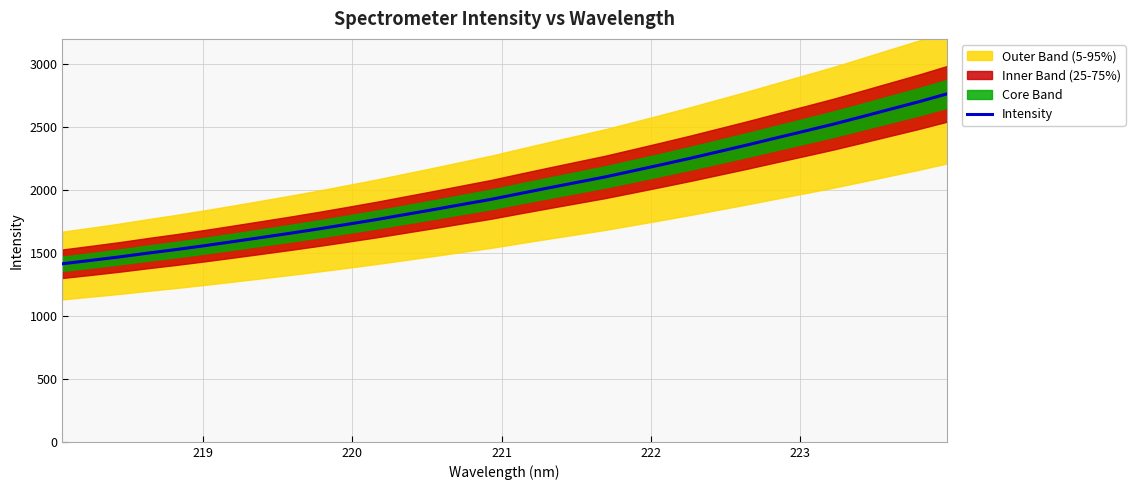

What is the minimum value for Intensity?

1414.3